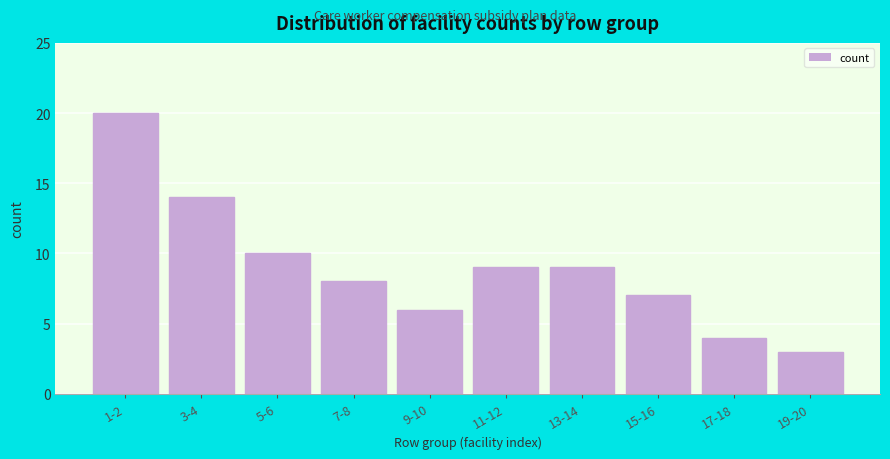

Reading left to right, transcribe all the data shown in this chart.

1-2=20	3-4=14	5-6=10	7-8=8	9-10=6	11-12=9	13-14=9	15-16=7	17-18=4	19-20=3